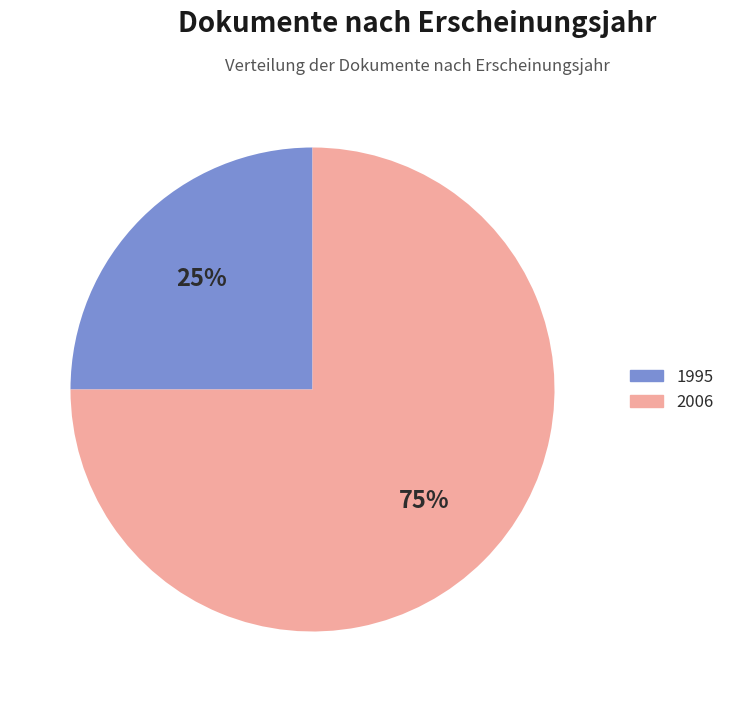

True or false: 2006 accounts for 75% of the total.

True